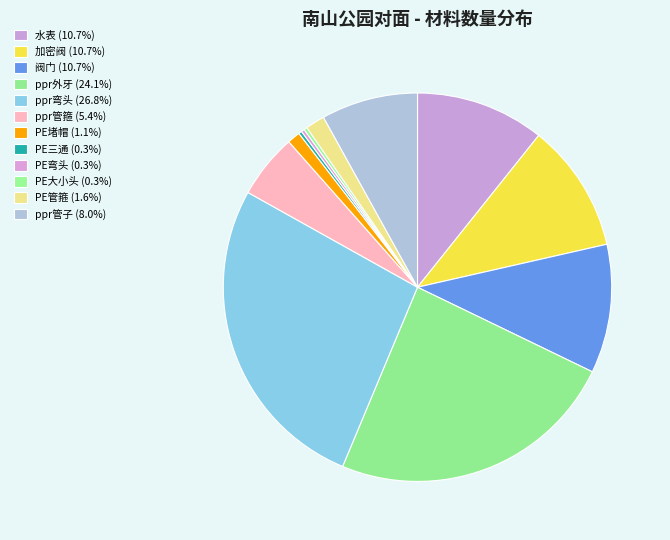

To the nearest percent, what percentage of the pie is ppr外牙?

24%